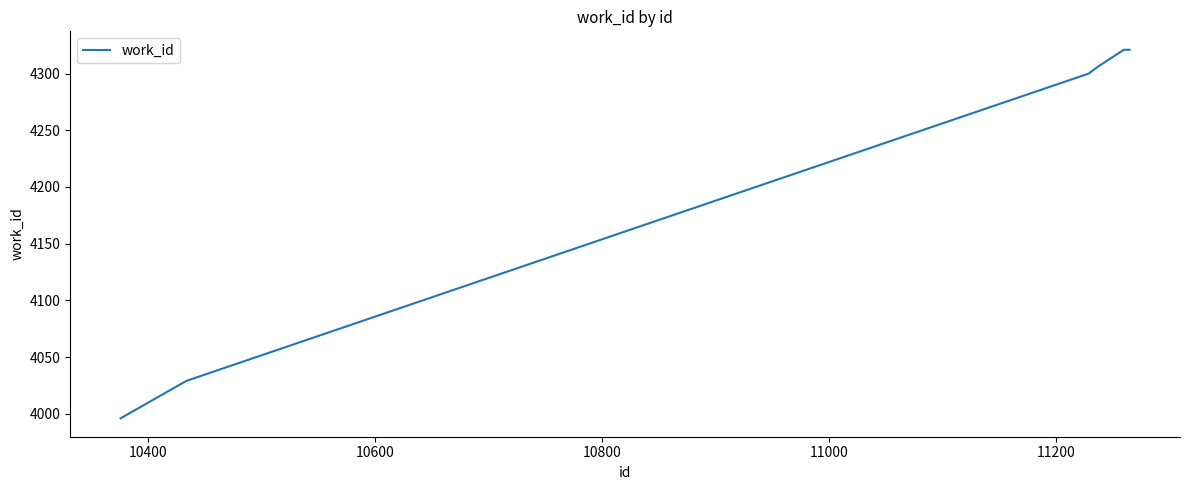

What is the greatest value displayed?

4321